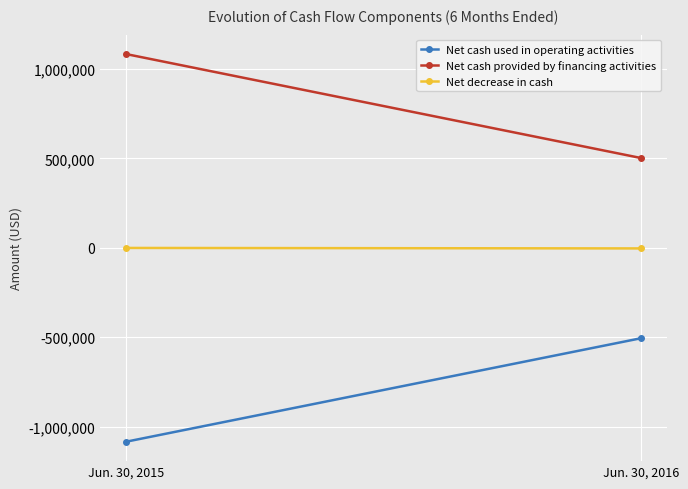

List the series in order of their overall mean, highest first.

Net cash provided by financing activities, Net decrease in cash, Net cash used in operating activities